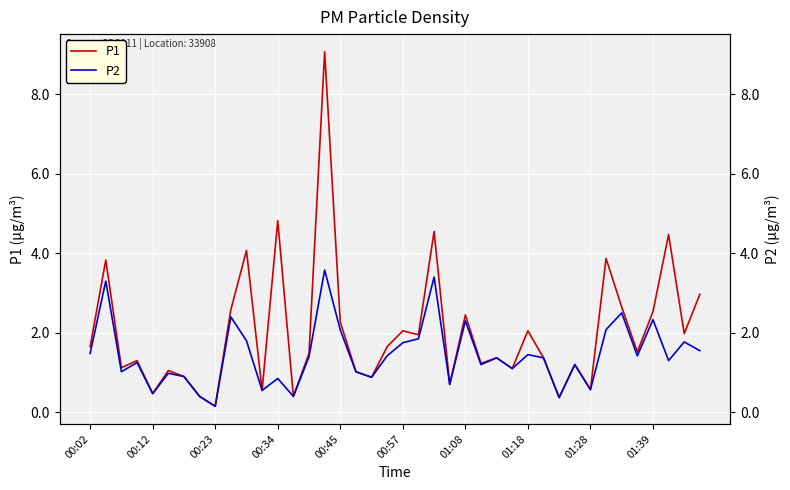

Between 18 and 27, which is larger?

27